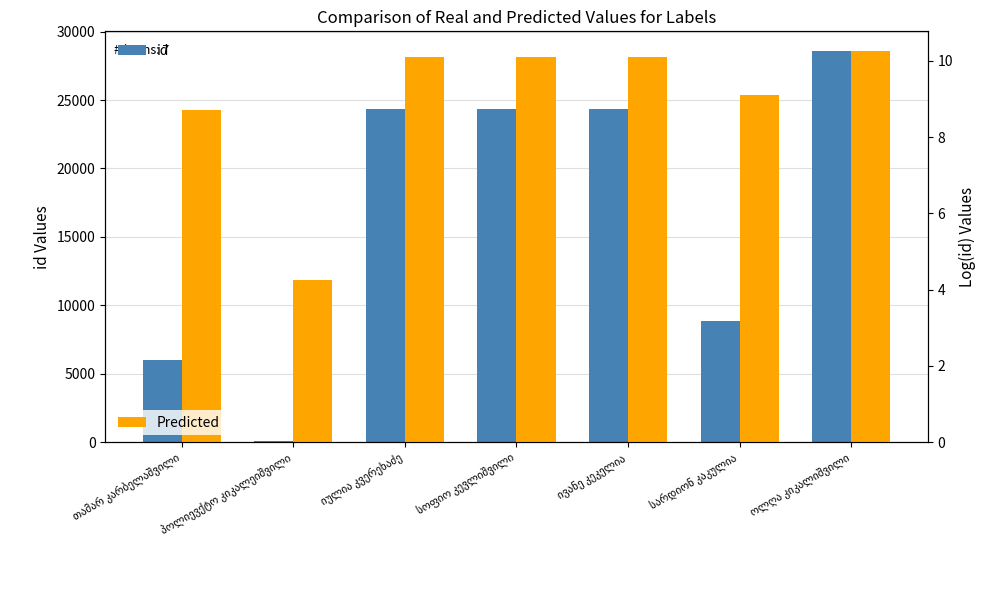

Is it true that Predicted equals 3.2 at თამარ კარბელაშვილი?

False